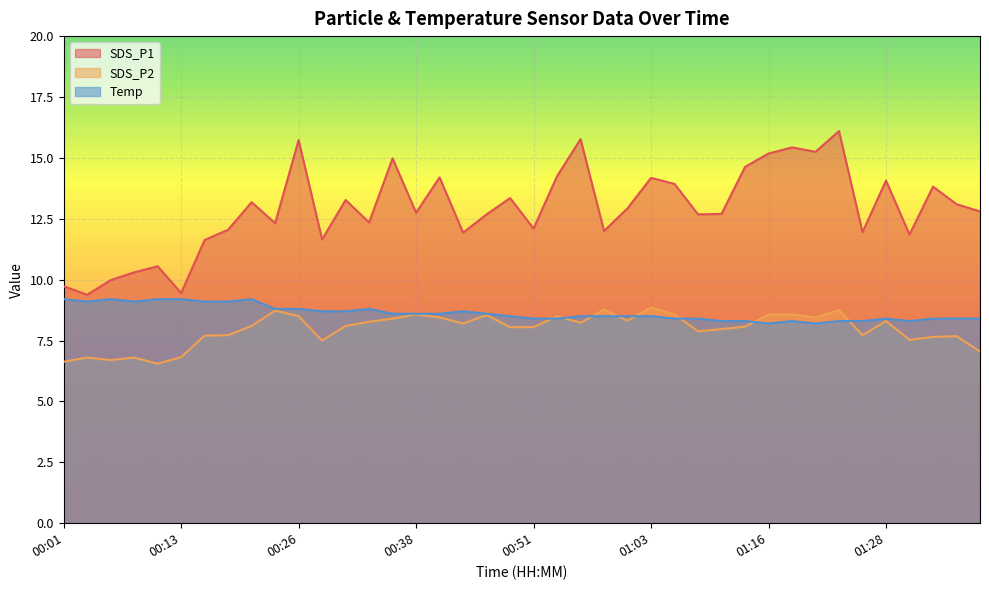

Reading left to right, extract all data points from this chart.

SDS_P1: 9.7	9.4	10.0	10.3	10.6	9.4	11.6	12.1	13.2	12.3	15.7	11.7	13.3	12.3	15.0	12.8	14.2	11.9	12.7	13.3	12.1	14.2	15.8	12.0	12.9	14.2	13.9	12.7	12.7	14.6	15.2	15.4	15.2	16.1	11.9	14.1	11.8	13.8	13.1	12.8
SDS_P2: 6.6	6.8	6.7	6.8	6.5	6.8	7.7	7.7	8.1	8.7	8.5	7.5	8.1	8.3	8.4	8.6	8.4	8.2	8.6	8.1	8.1	8.5	8.2	8.8	8.3	8.8	8.6	7.9	8.0	8.1	8.6	8.6	8.4	8.8	7.7	8.3	7.5	7.7	7.7	7.0
Temp: 9.2	9.1	9.2	9.1	9.2	9.2	9.1	9.1	9.2	8.8	8.8	8.7	8.7	8.8	8.6	8.6	8.6	8.7	8.6	8.5	8.4	8.4	8.5	8.5	8.5	8.5	8.4	8.4	8.3	8.3	8.2	8.3	8.2	8.3	8.3	8.4	8.3	8.4	8.4	8.4